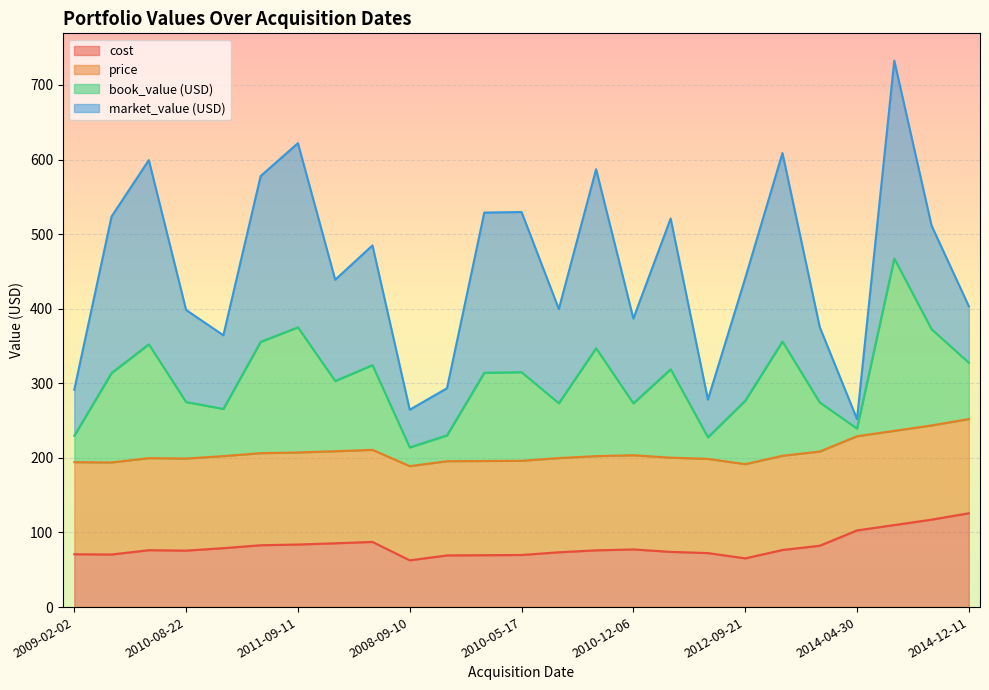

The book_value (USD) series shows 587.7 at 2014-12-11. True or false?

False